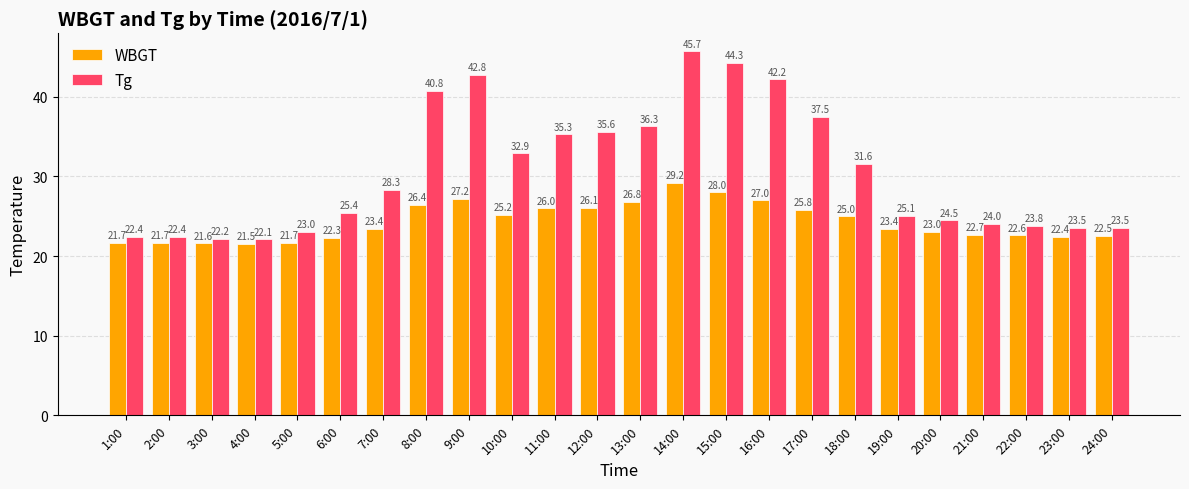

The Tg series shows 33.2 at 2:00. True or false?

False